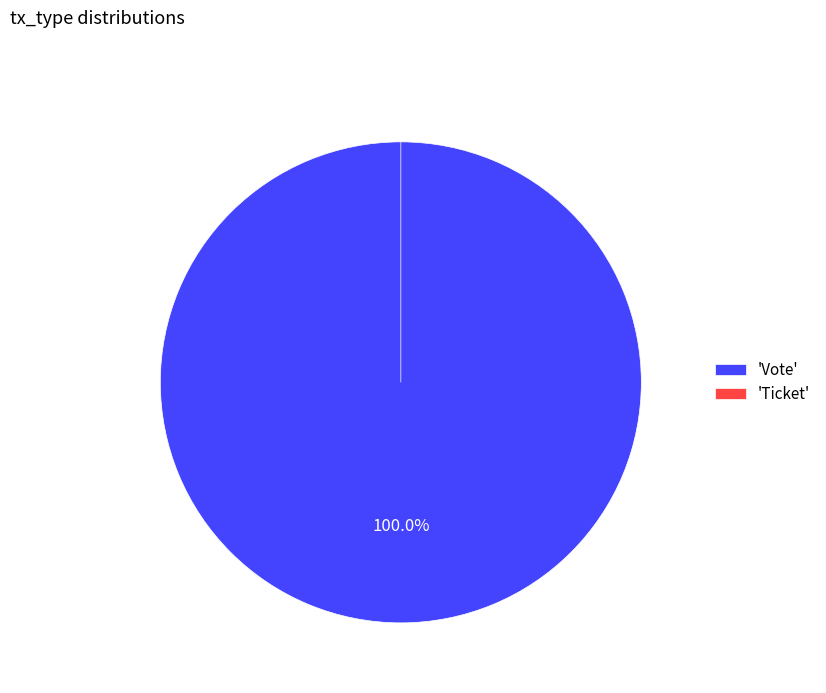

To the nearest percent, what percentage of the pie is Vote?

100%